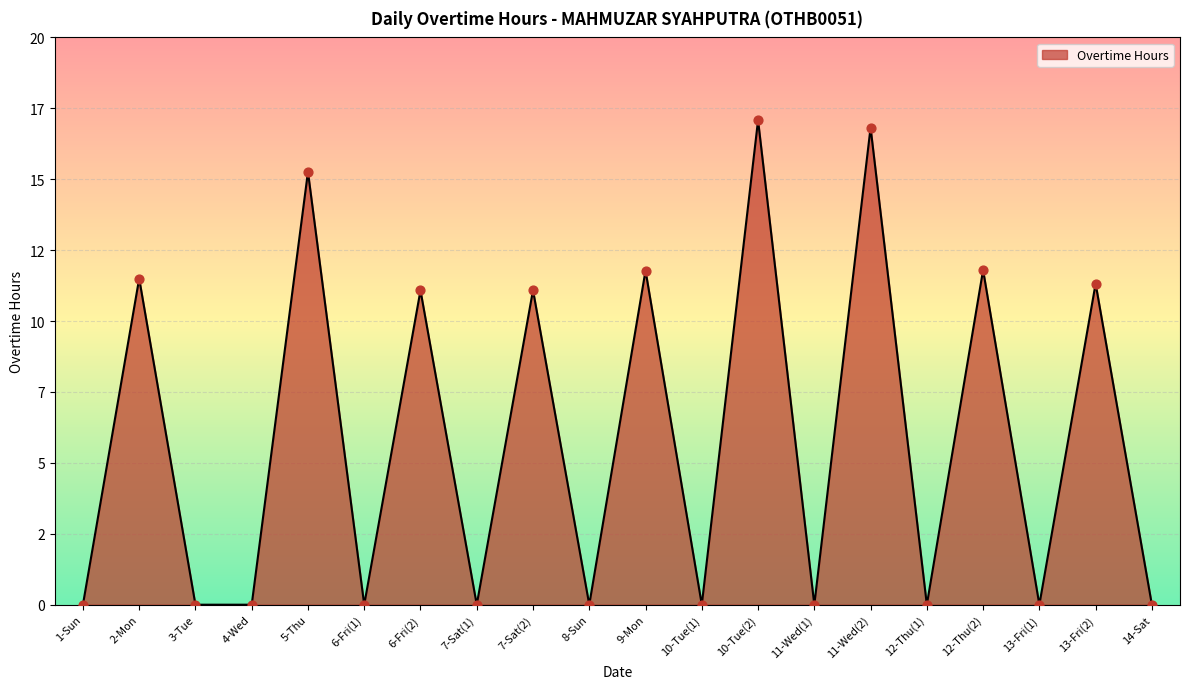

Is this an area chart (filled region under the line)?

Yes